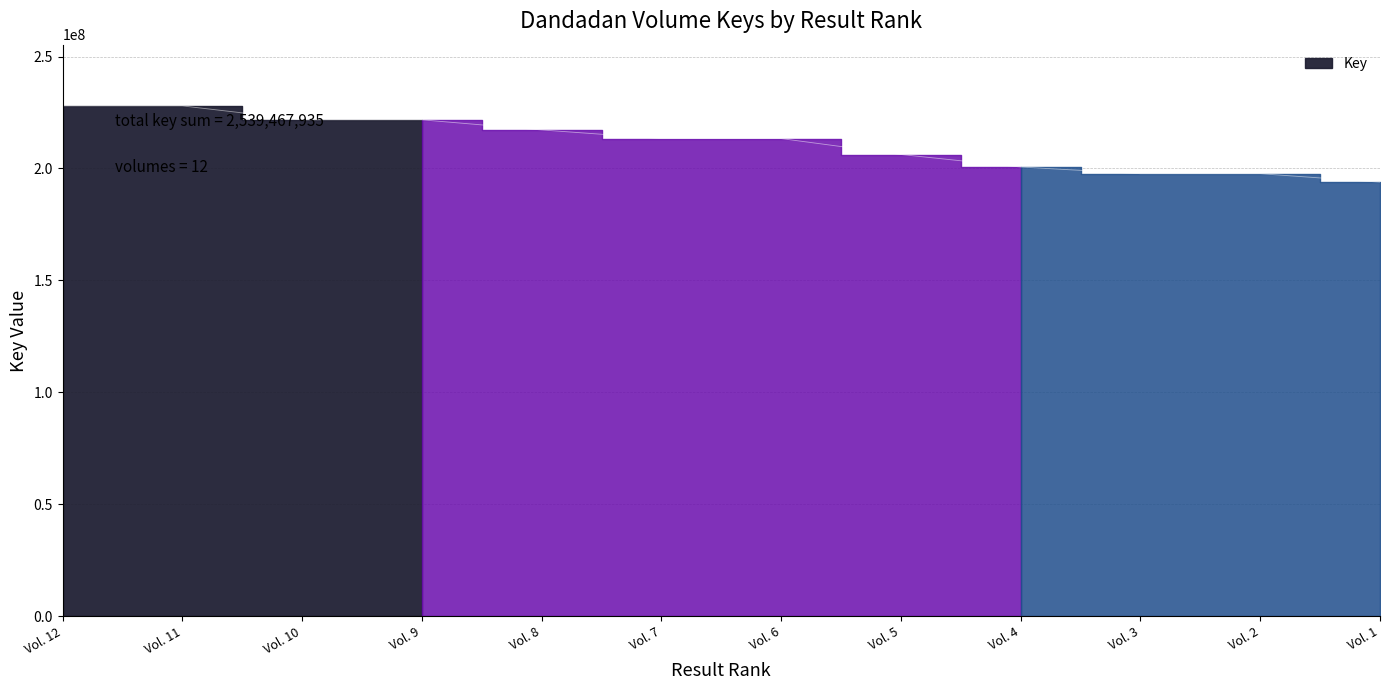

What is the maximum value shown in the chart?

227954733